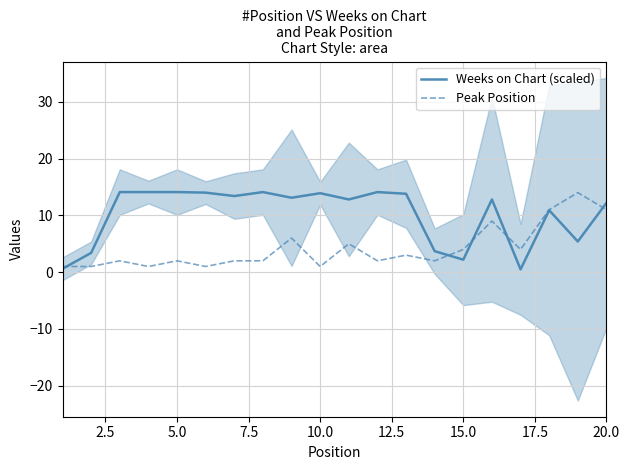

Does the chart display data point markers on the line(s)?

No